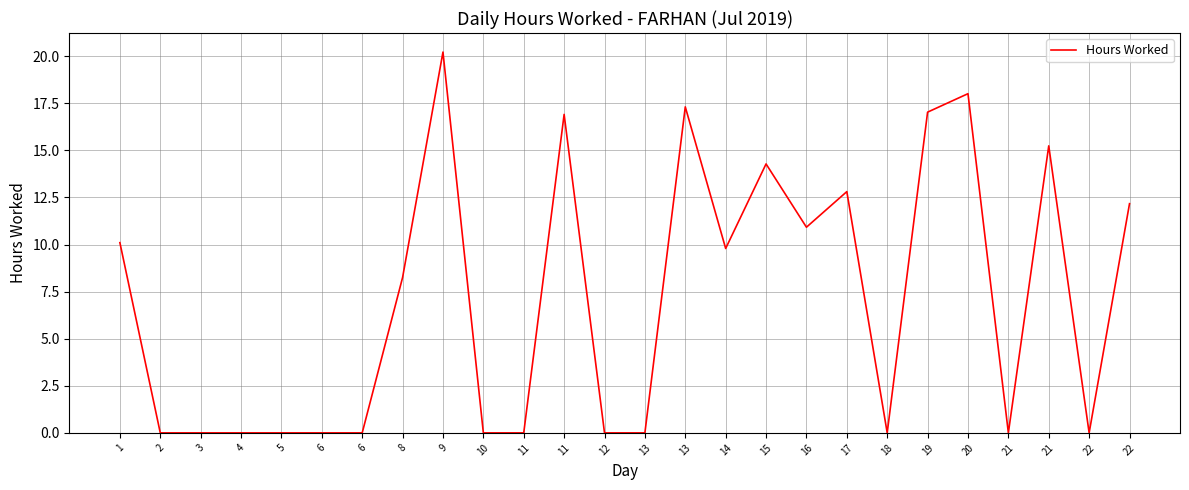

Does the chart display data point markers on the line(s)?

No